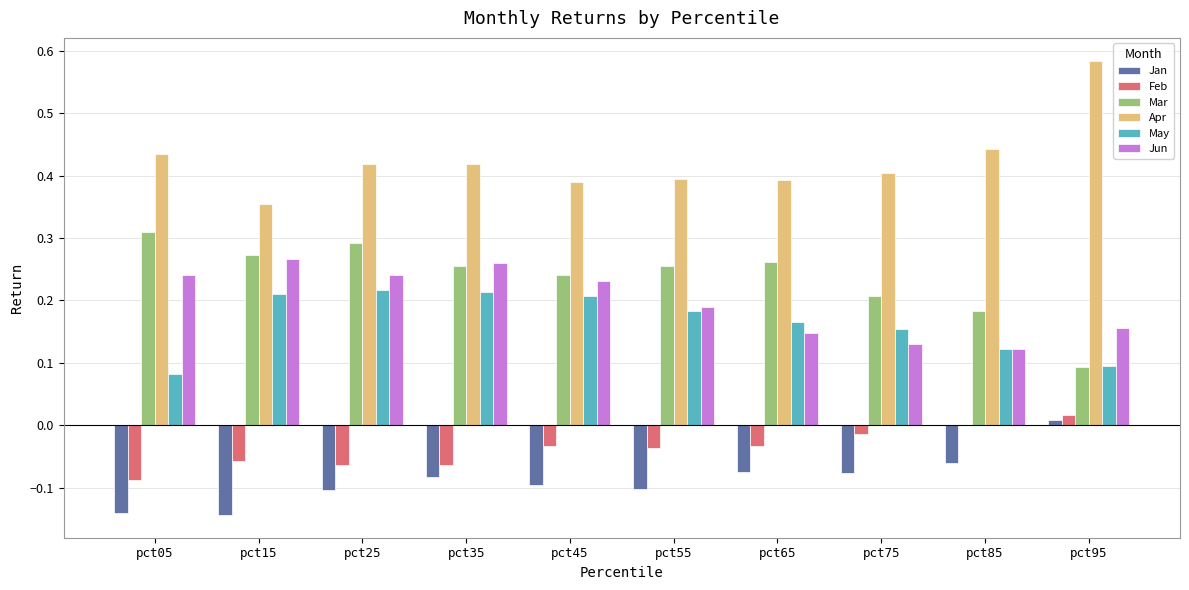

What is the sum of the Apr values at pct45 and pct55?

0.8